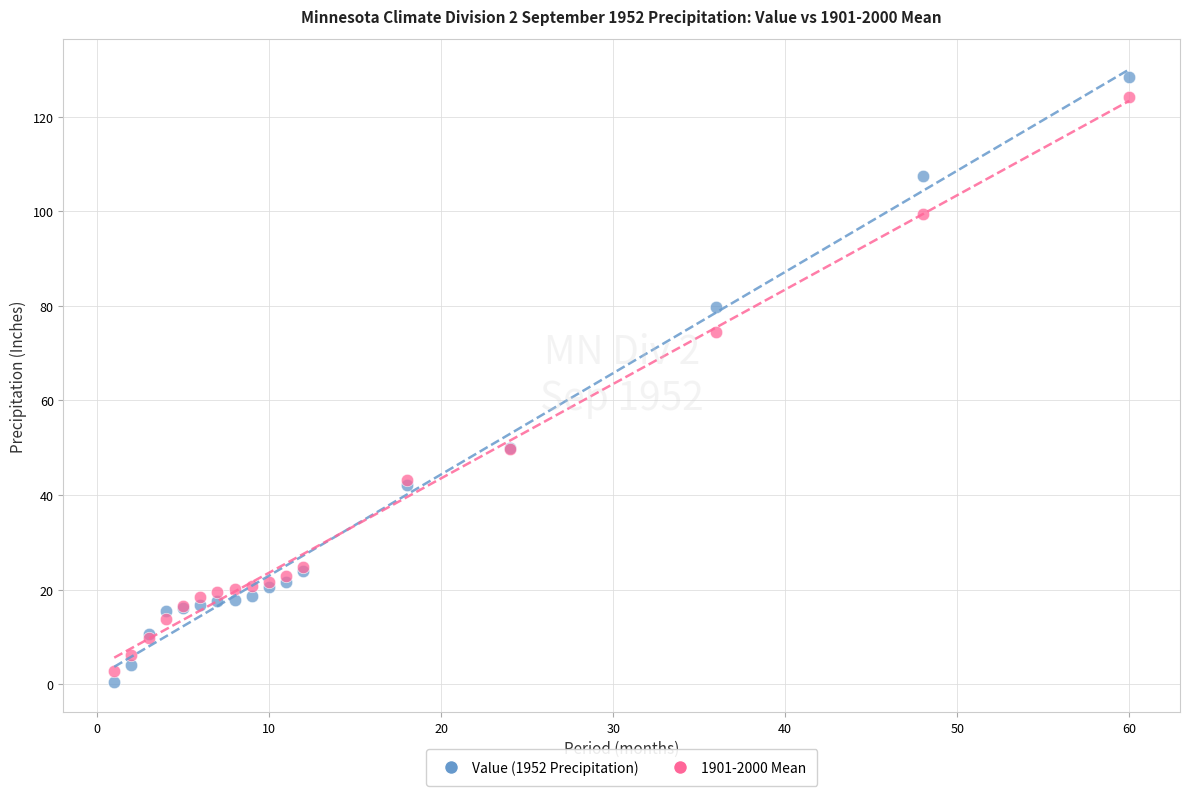

Across all series, what Y value is closest to 64?

74.5